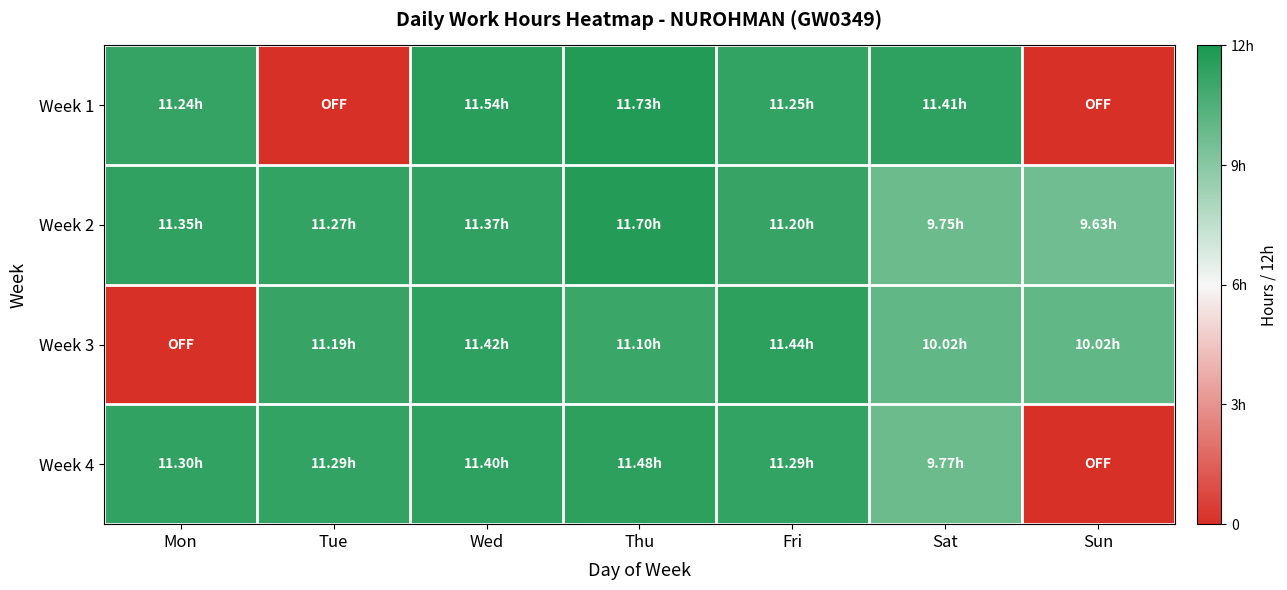

Rank the series at Thu from highest to lowest value.

Week 1, Week 2, Week 4, Week 3